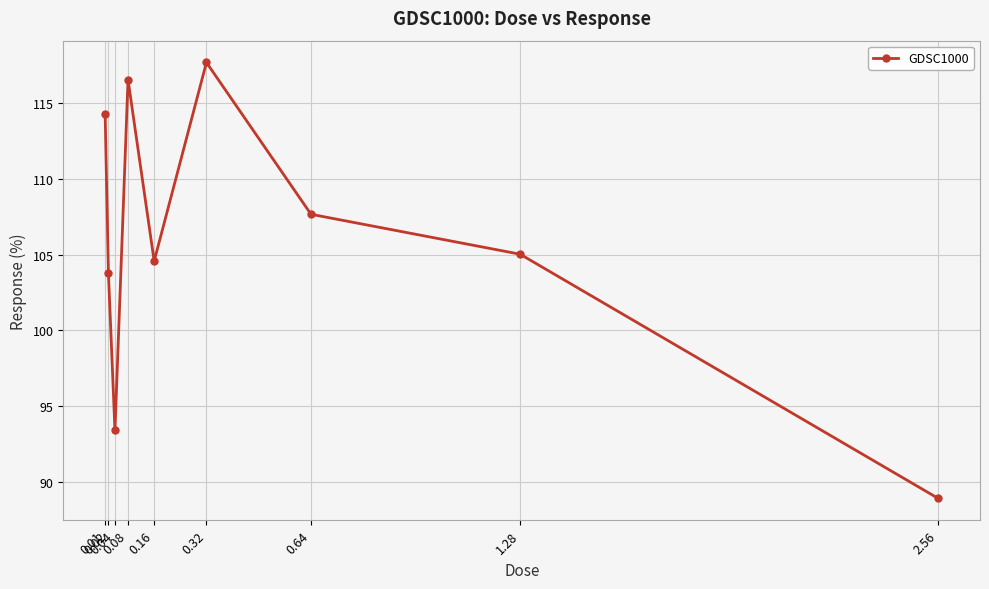

Reading left to right, what are all the values shown in this chart?

114.3	103.8	93.4	116.6	104.6	117.7	107.7	105.0	88.9